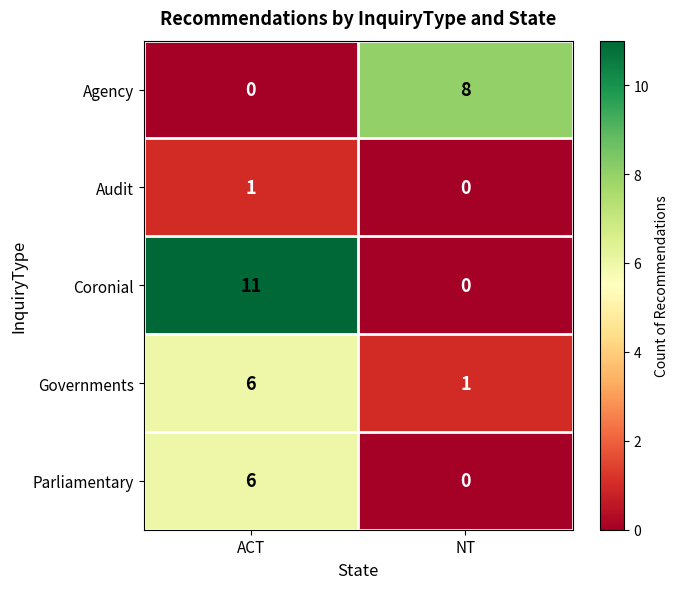

Which series has the largest range (max minus min)?

Coronial